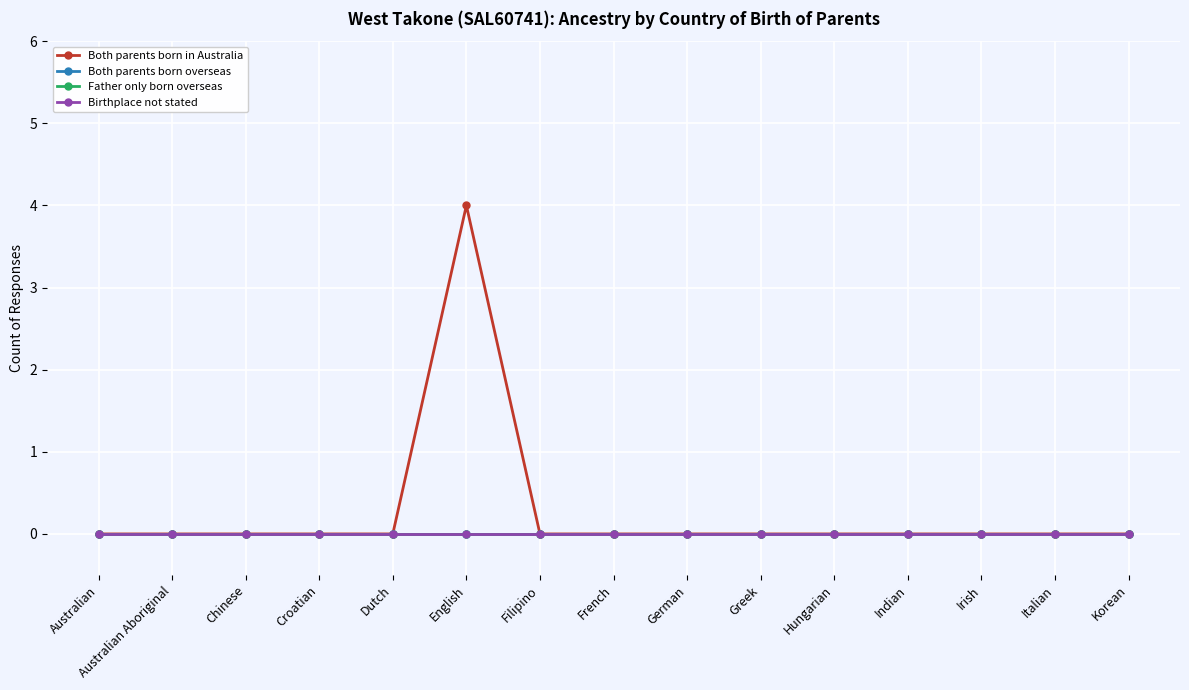

Where is the first local maximum for Both parents born in Australia?

English